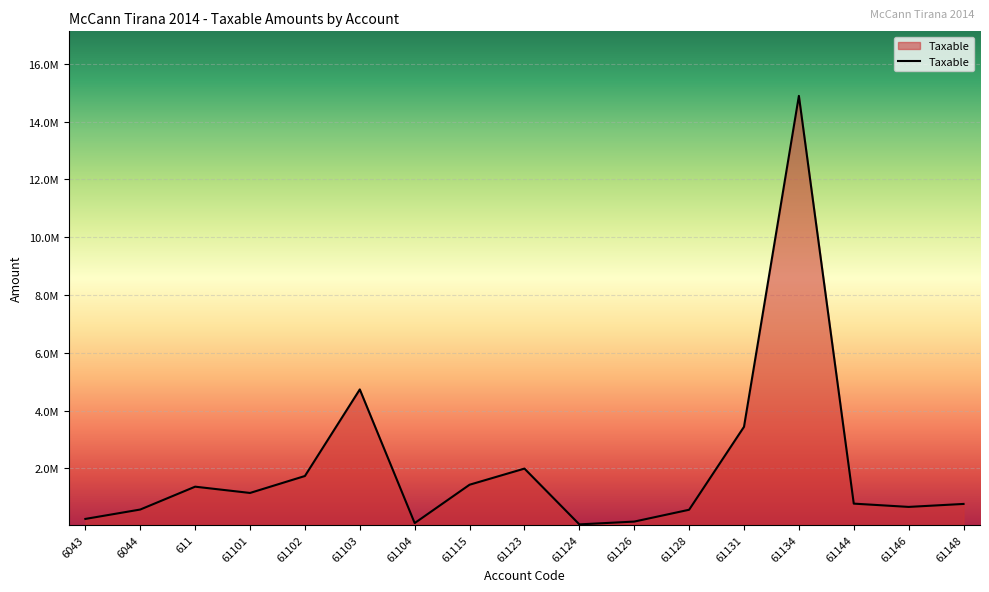

Does the chart have visible grid lines?

Yes